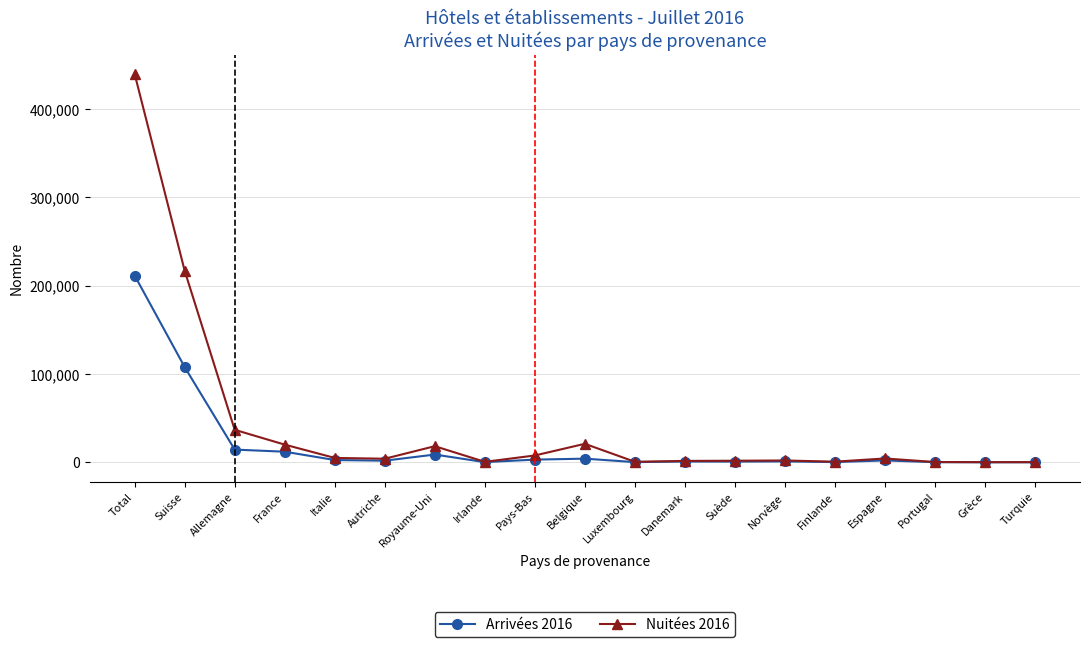

List the series in order of their peak value, lowest first.

Arrivées 2016, Nuitées 2016